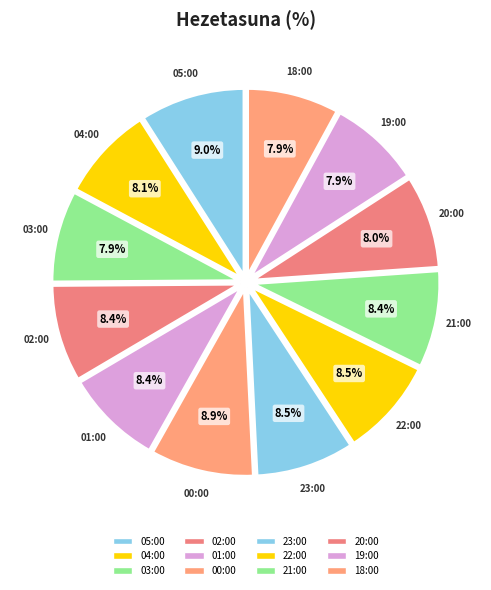

Approximately how many times larger is the value at 03:00 compared to 21:00?

0.9